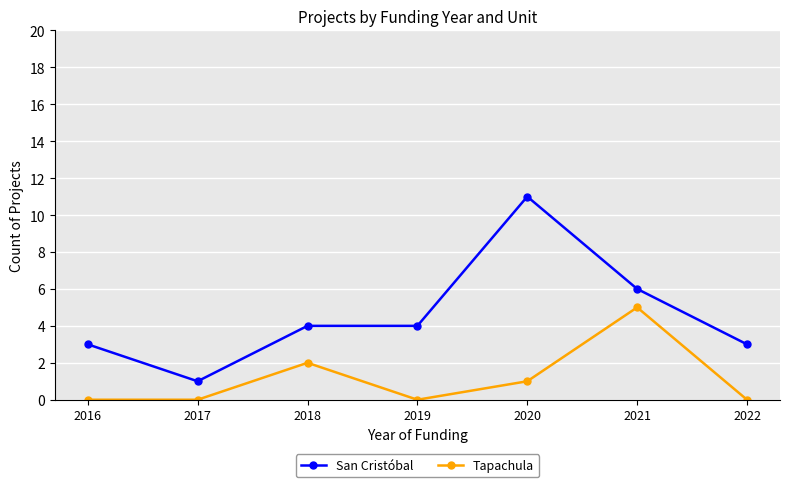

Reading left to right, extract all data points from this chart.

San Cristóbal: 2016=3	2017=1	2018=4	2019=4	2020=11	2021=6	2022=3
Tapachula: 2016=0	2017=0	2018=2	2019=0	2020=1	2021=5	2022=0